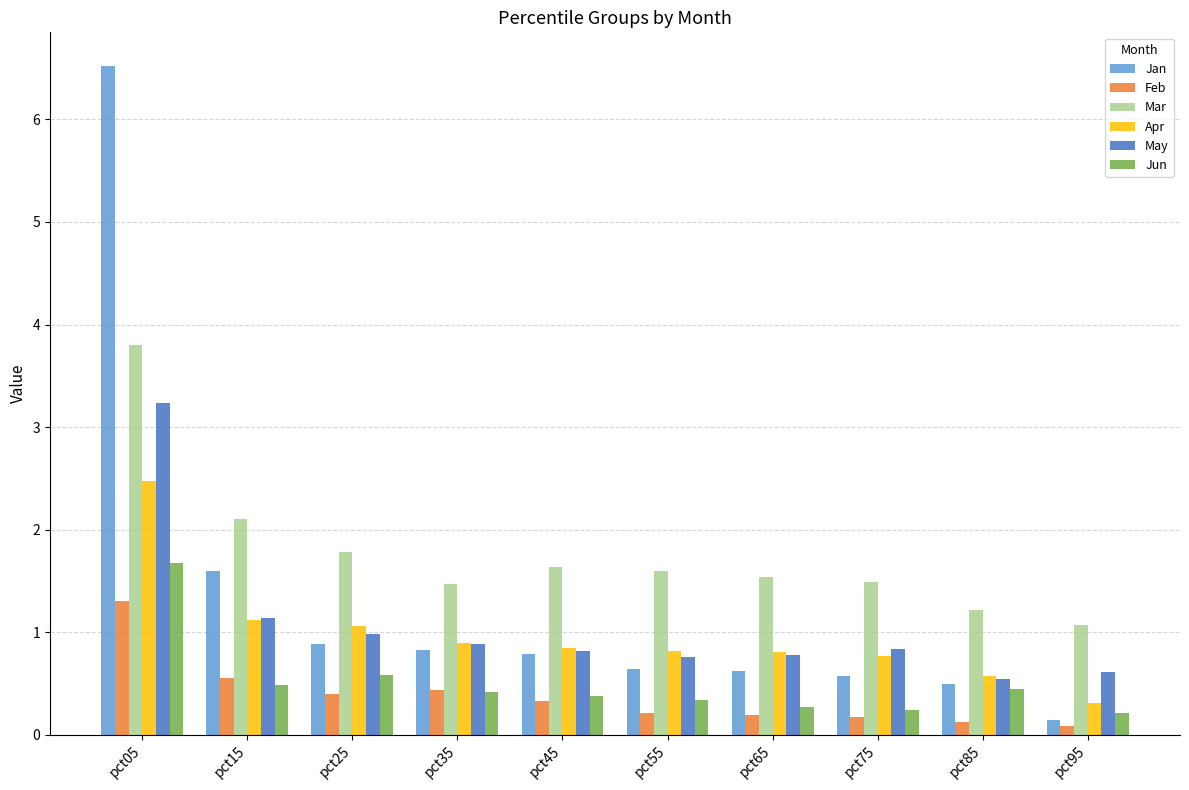

What is the difference between the Jan values at pct05 and pct35?

5.7